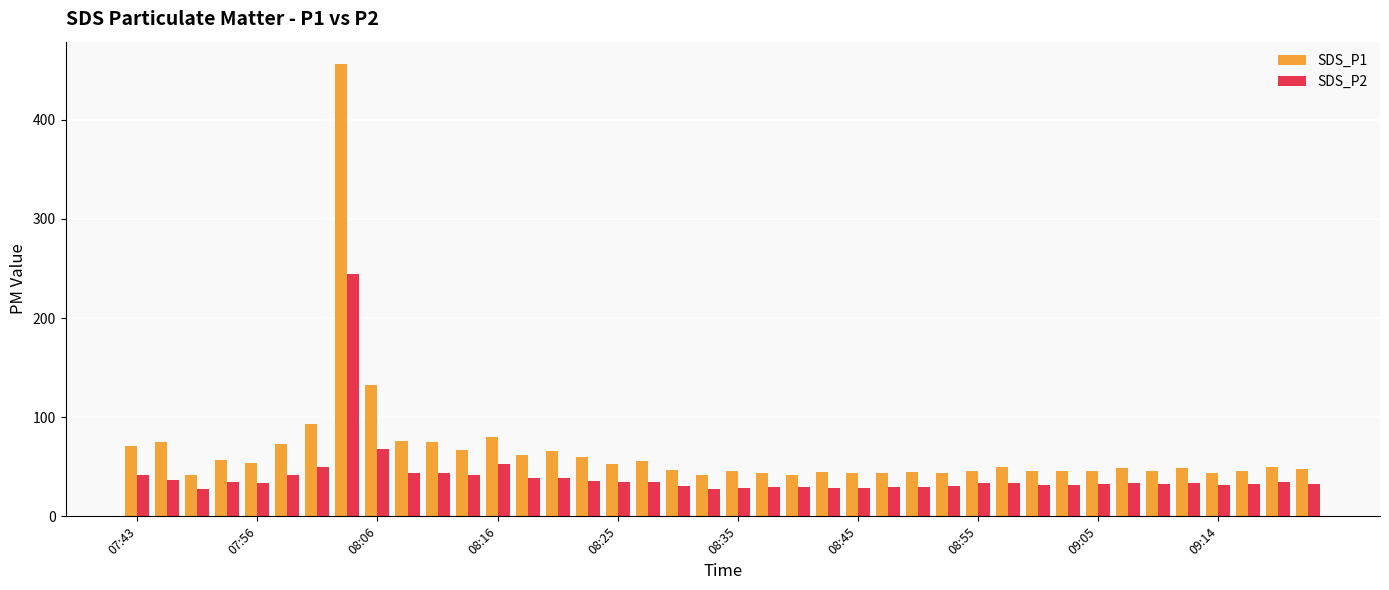

Which series has the largest total across all categories?

SDS_P1